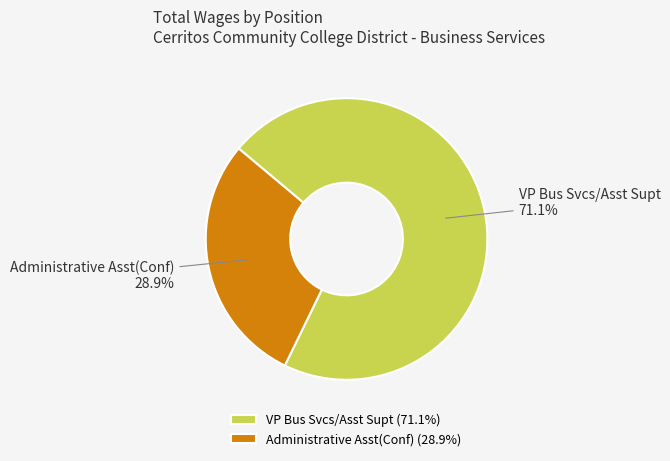

To the nearest percent, what is the average slice percentage?

50%